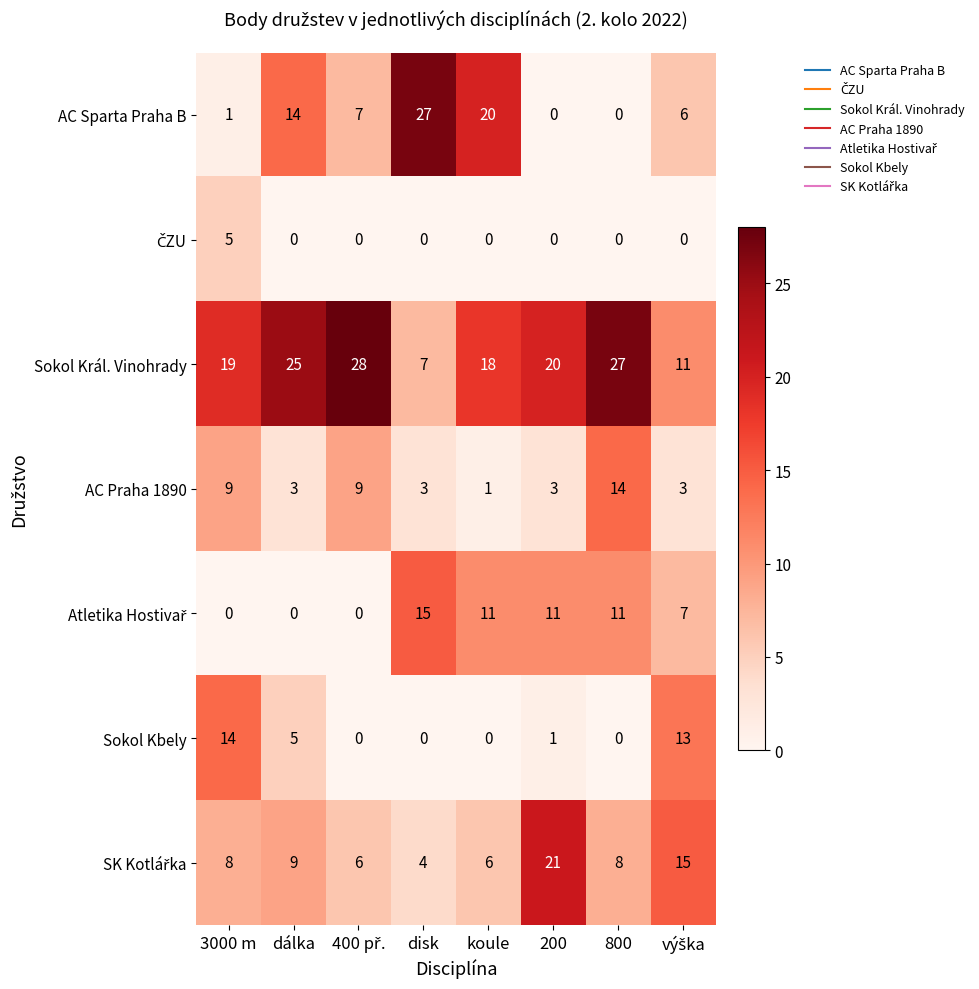

Which series has the largest total across all categories?

Sokol Král. Vinohrady